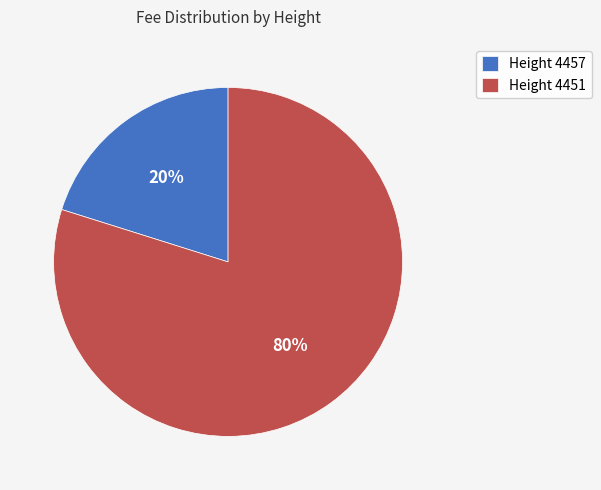

Do Height 4451 and Height 4457 together represent more than half of the pie?

Yes